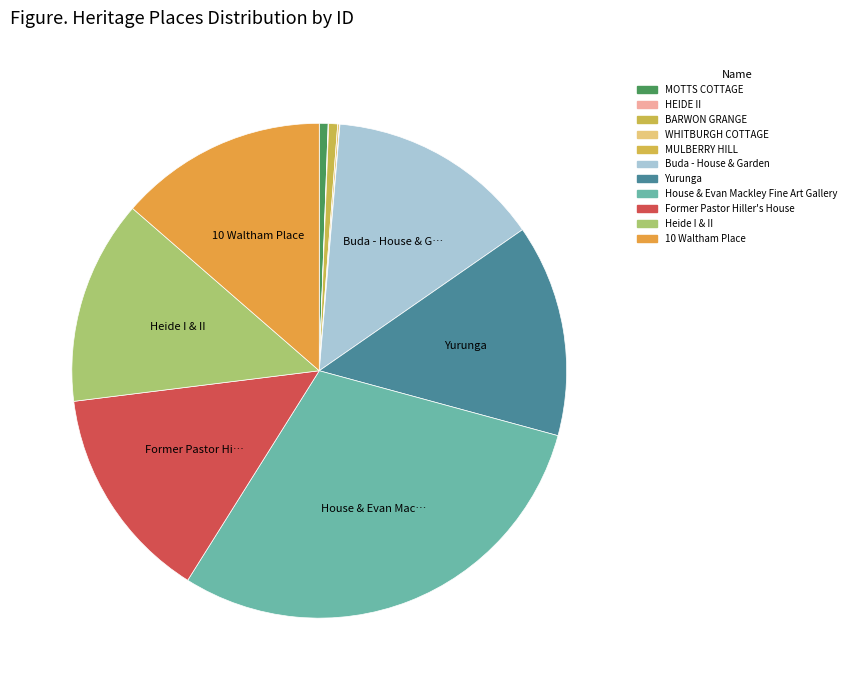

Between Former Pastor Hiller's House and 10 Waltham Place, which is larger?

Former Pastor Hiller's House